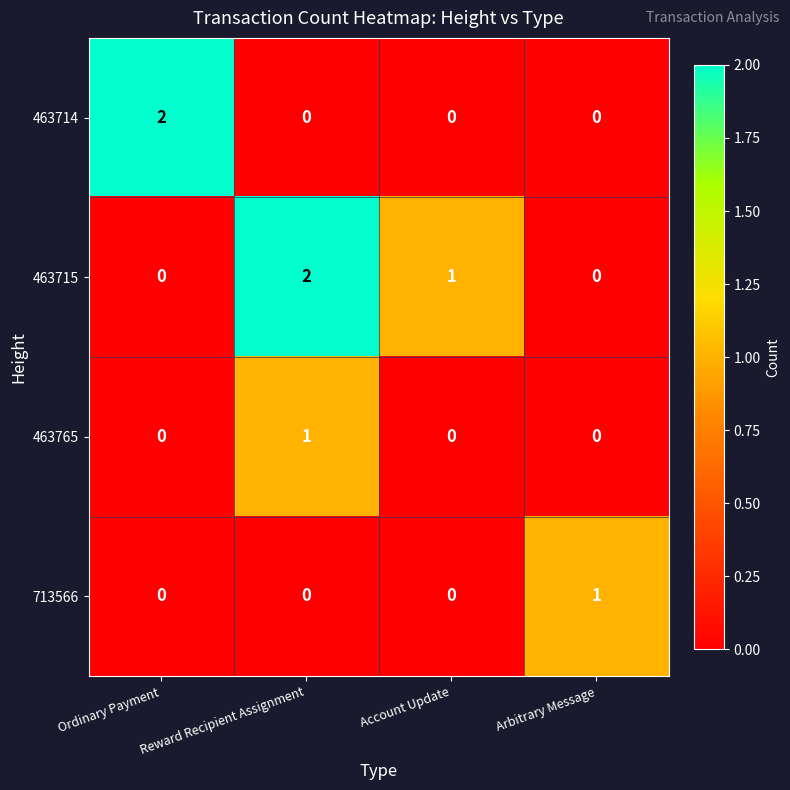

What is the sum of all 463715 values?

3